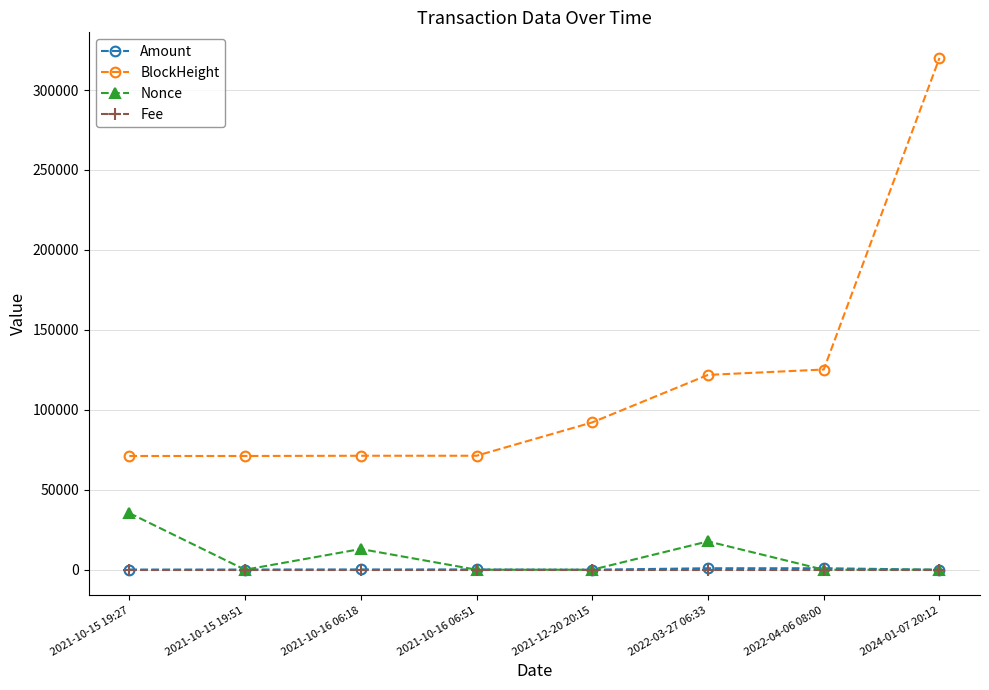

Which series has the widest spread of values?

BlockHeight